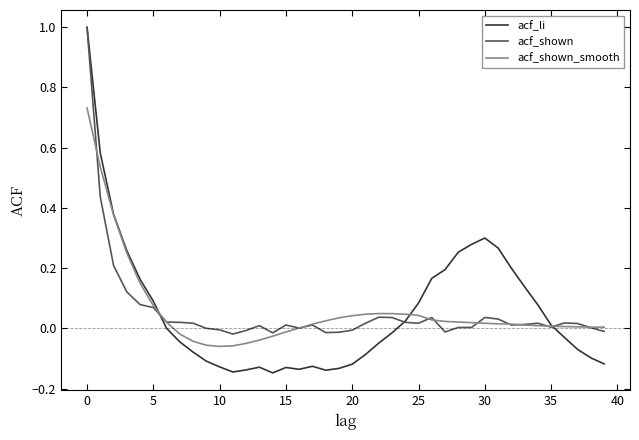

Which series has the widest spread of values?

acf_li